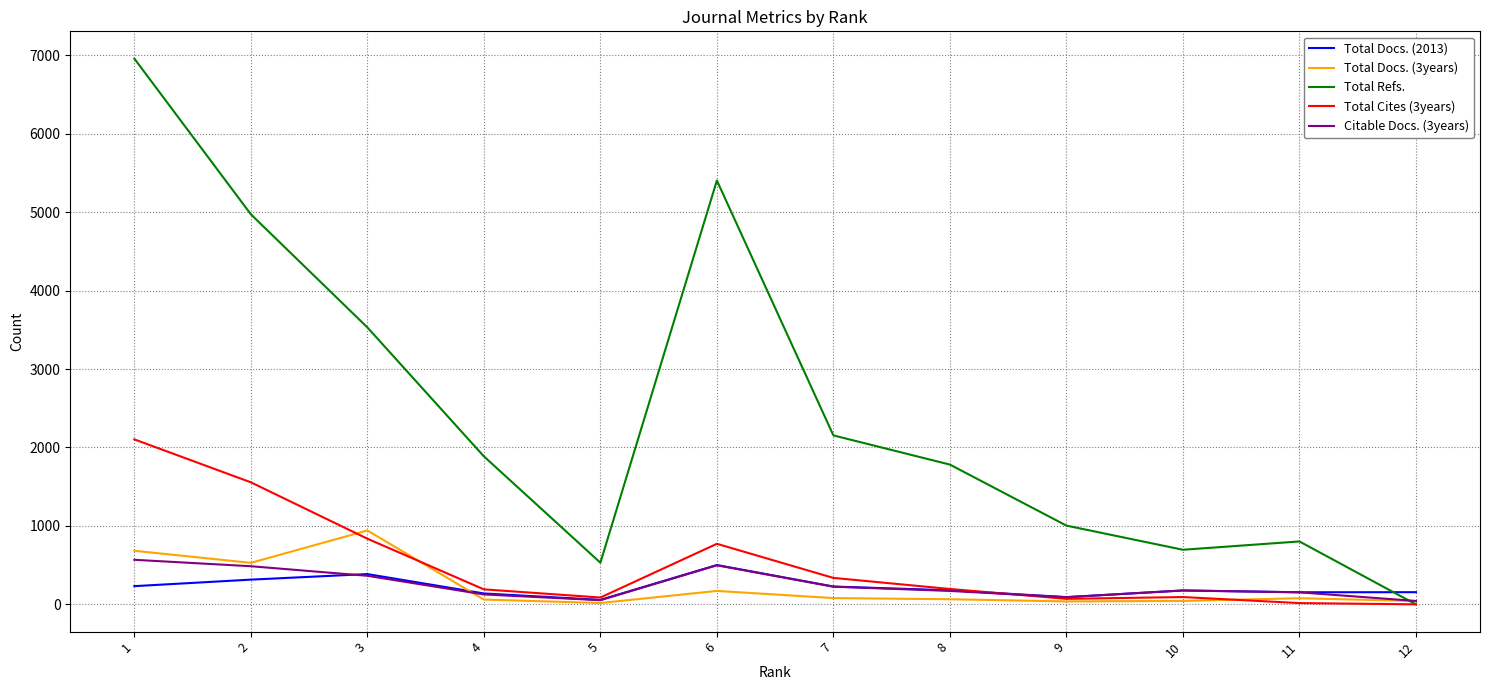

Between 6 and 12, which series saw the biggest shift?

Total Refs.